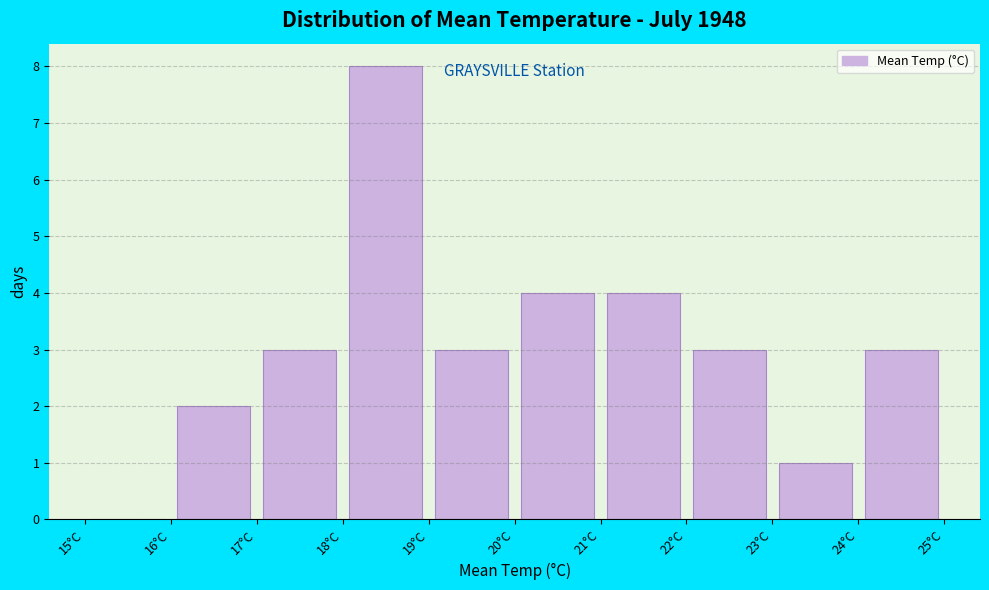

Which range on the x-axis has the tallest bar?

18 to 19